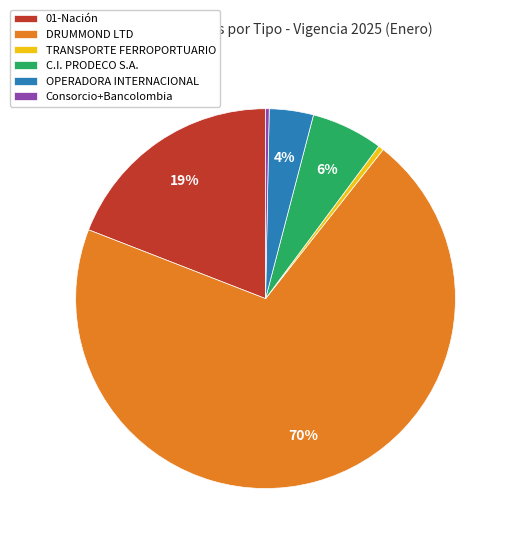

Is it true that DRUMMOND LTD is 81% of the pie?

False